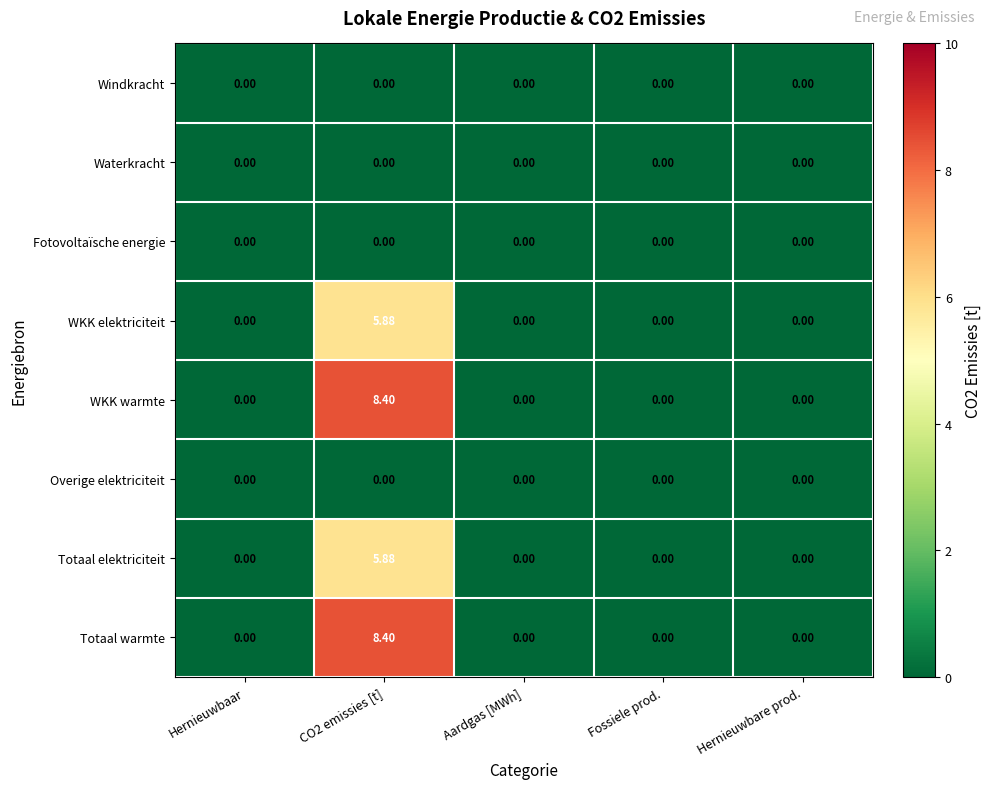

Is the value of Totaal warmte at CO2 emissies [t] greater than the value of Totaal elektriciteit at Hernieuwbare prod.?

Yes